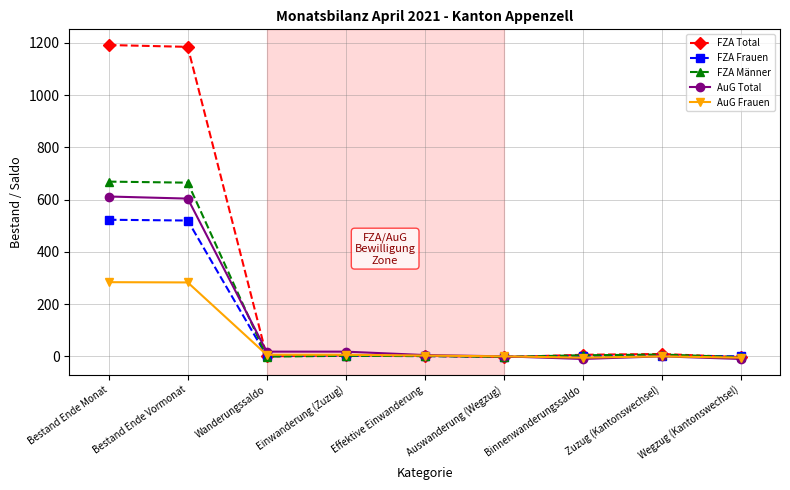

In FZA Total, how many points are lower than both neighbors (excluding endpoints)?

2